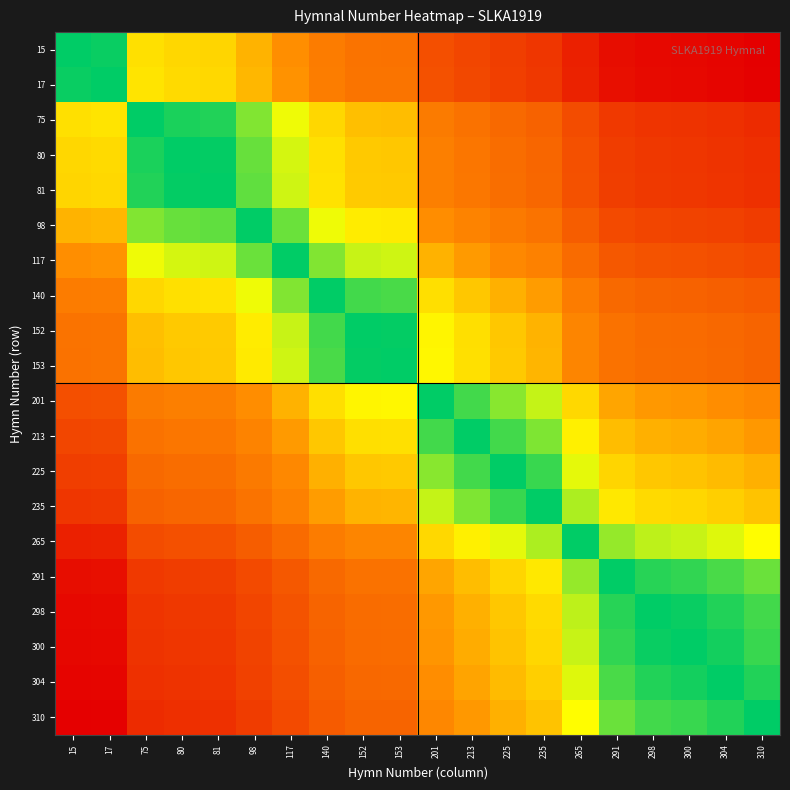

What is the greatest value displayed?

1.0